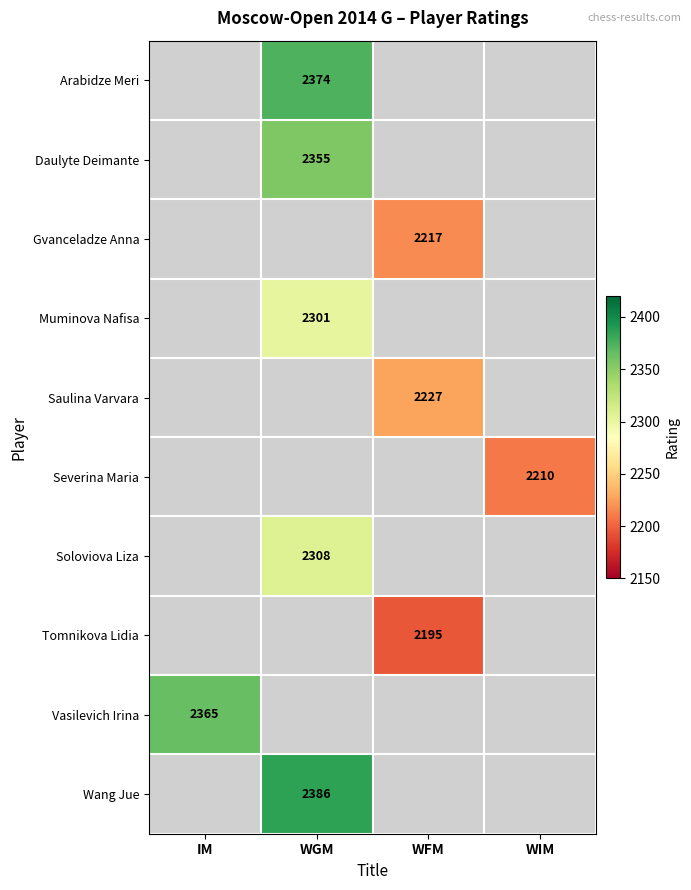

The Daulyte Deimante series shows 3585 at WGM. True or false?

False